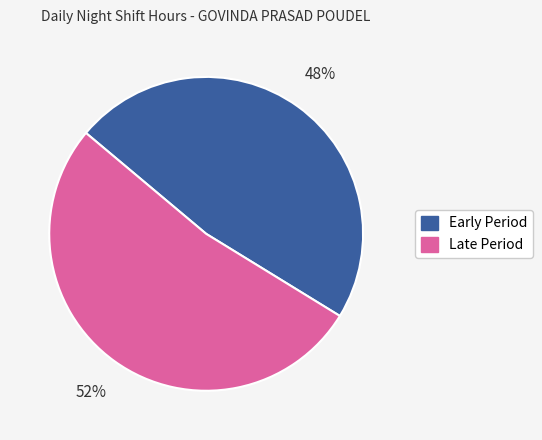

Does any single category account for the majority?

Yes